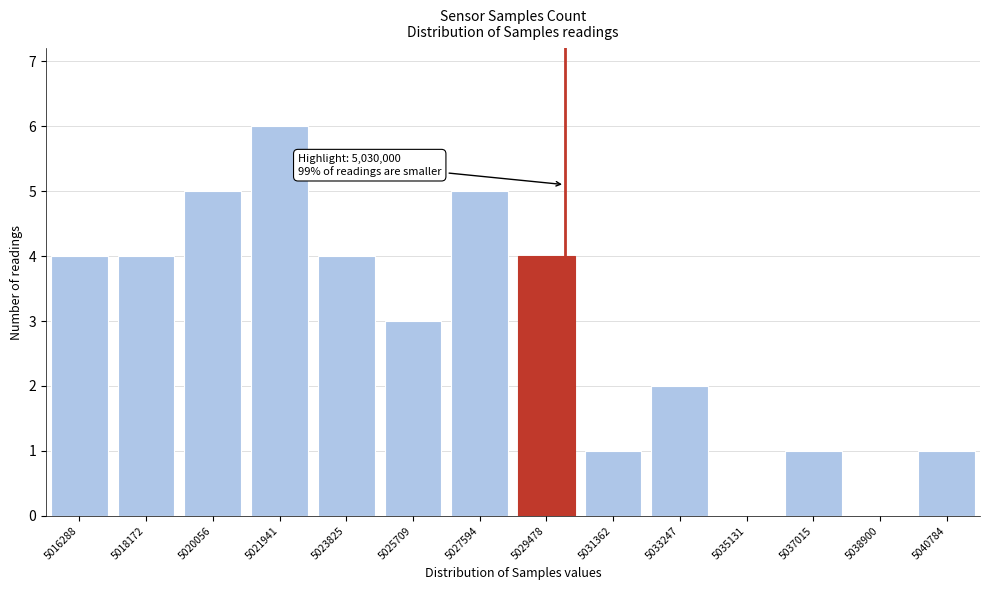

Reading left to right, transcribe all the data shown in this chart.

5016288=4	5018172=4	5020056=5	5021941=6	5023825=4	5025709=3	5027594=5	5029478=4	5031362=1	5033247=2	5035131=0	5037015=1	5038900=0	5040784=1